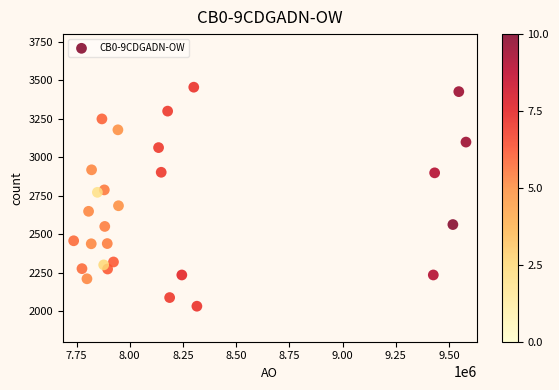

What is the range of X values (max minus min)?

1843623.9